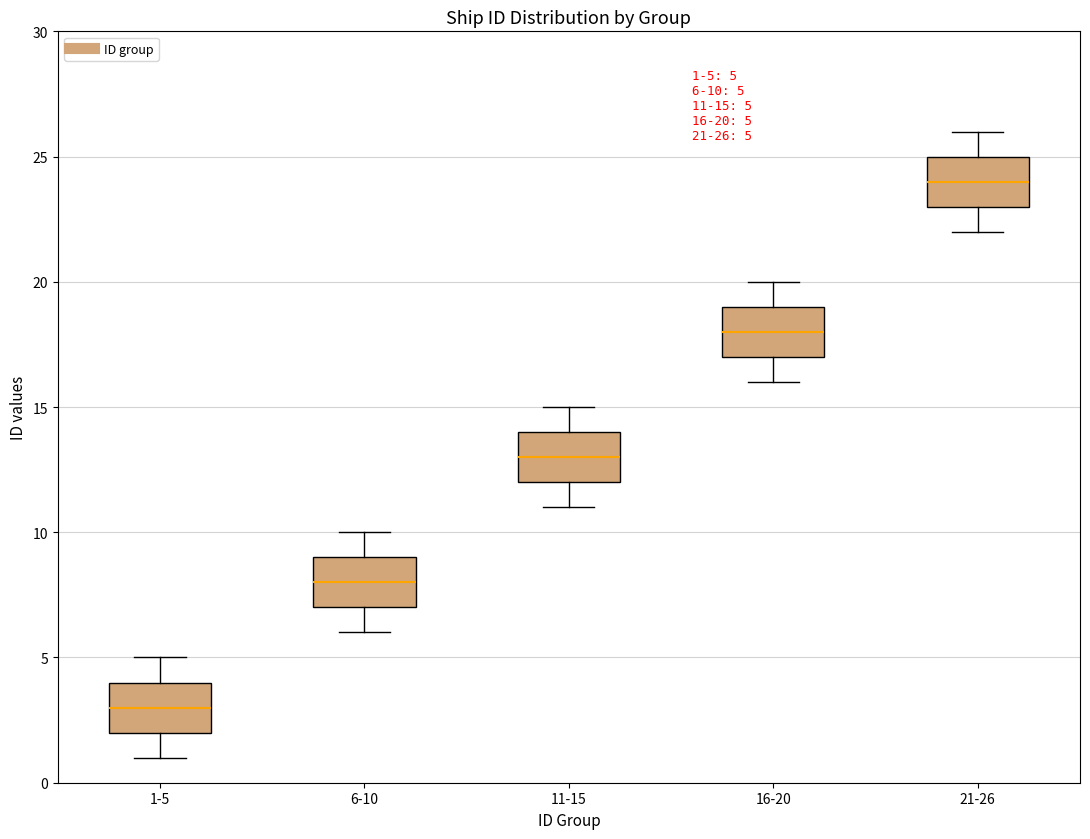

Which box's median line is the lowest?

1-5